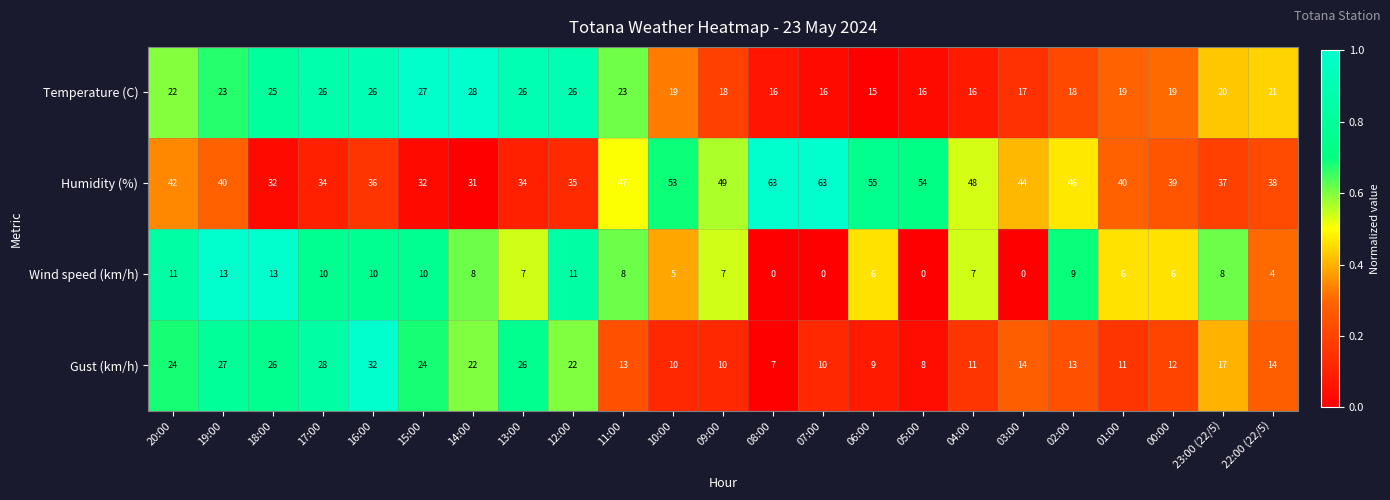

What is the difference between the maximum and minimum values in the Humidity (%) series?

32